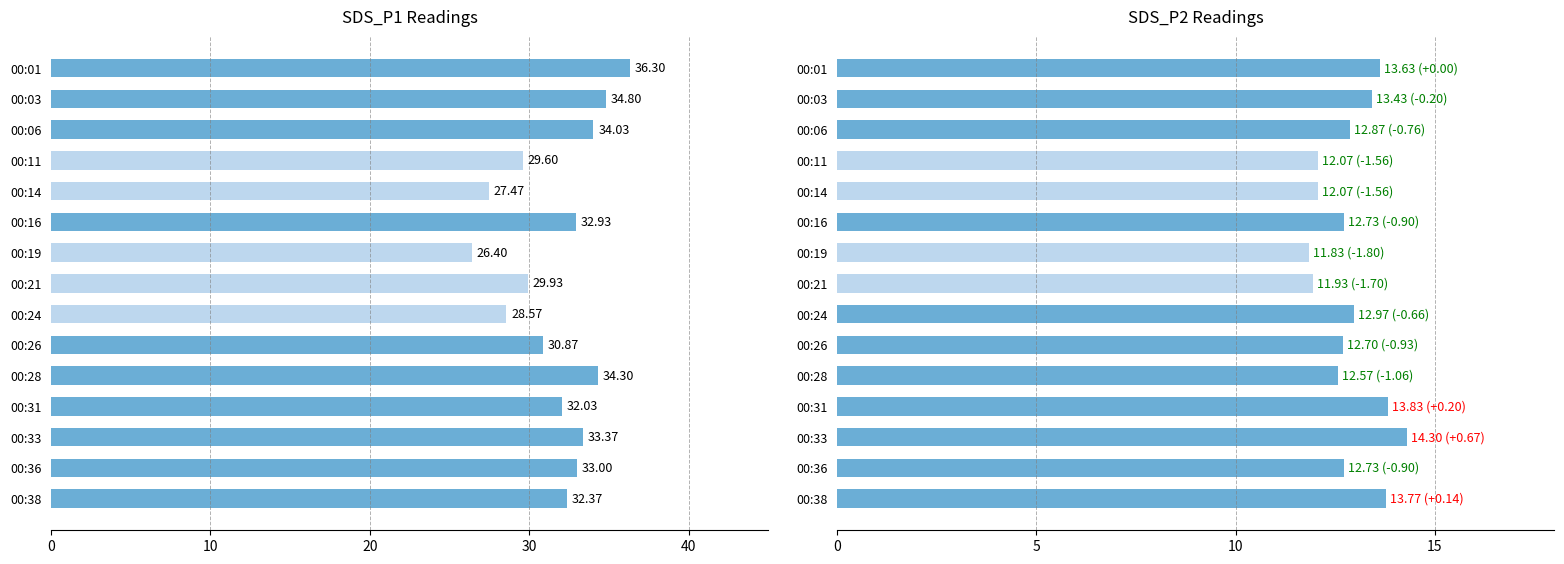

Which series has the largest range (max minus min)?

SDS_P1